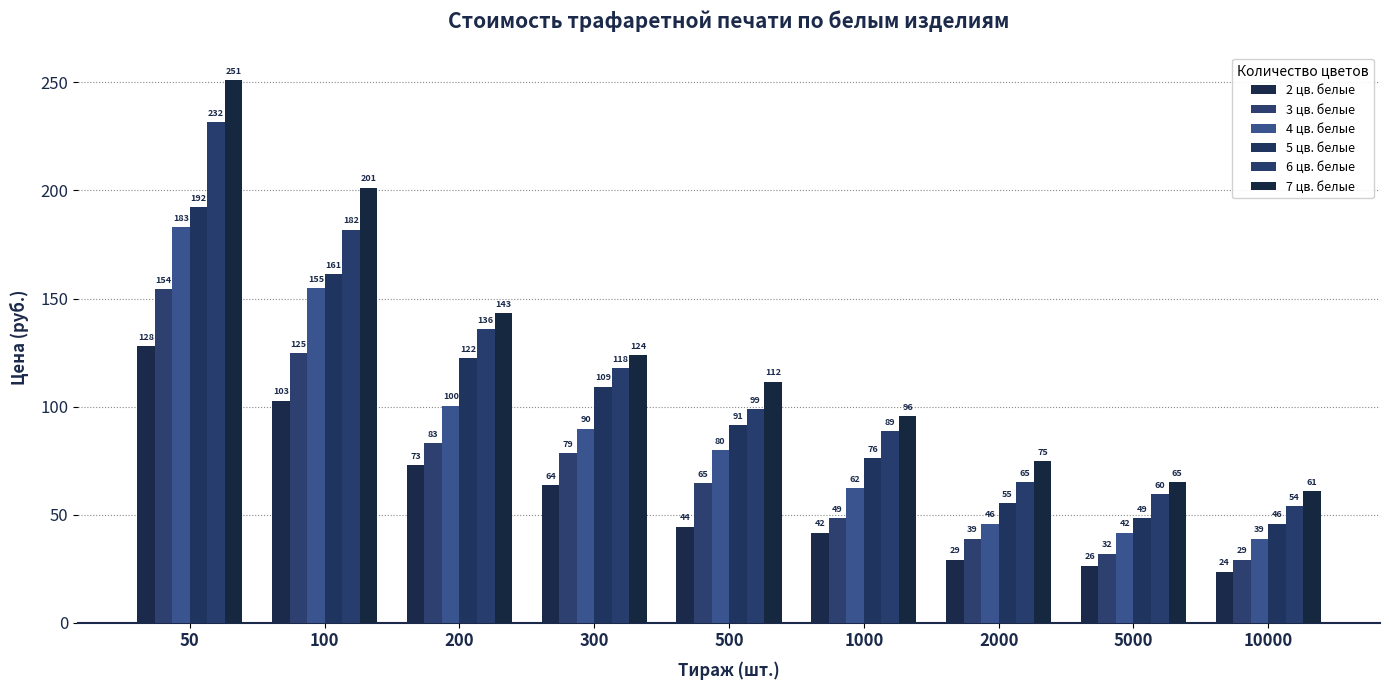

Reading left to right, list all the values displayed in this chart.

2 цв. белые: 127.9	102.8	72.8	63.5	44.4	41.6	29.1	26.3	23.6
3 цв. белые: 154.3	124.6	83.2	78.5	64.7	48.5	38.8	31.9	29.1
4 цв. белые: 183.0	154.8	100.5	89.7	79.9	62.4	45.7	41.6	38.8
5 цв. белые: 192.2	161.3	122.5	109.1	91.3	76.2	55.4	48.5	45.7
6 цв. белые: 231.5	181.9	135.8	117.6	98.9	88.7	65.1	59.6	54.1
7 цв. белые: 251.2	201.3	143.1	123.7	111.6	95.6	74.8	65.1	61.0